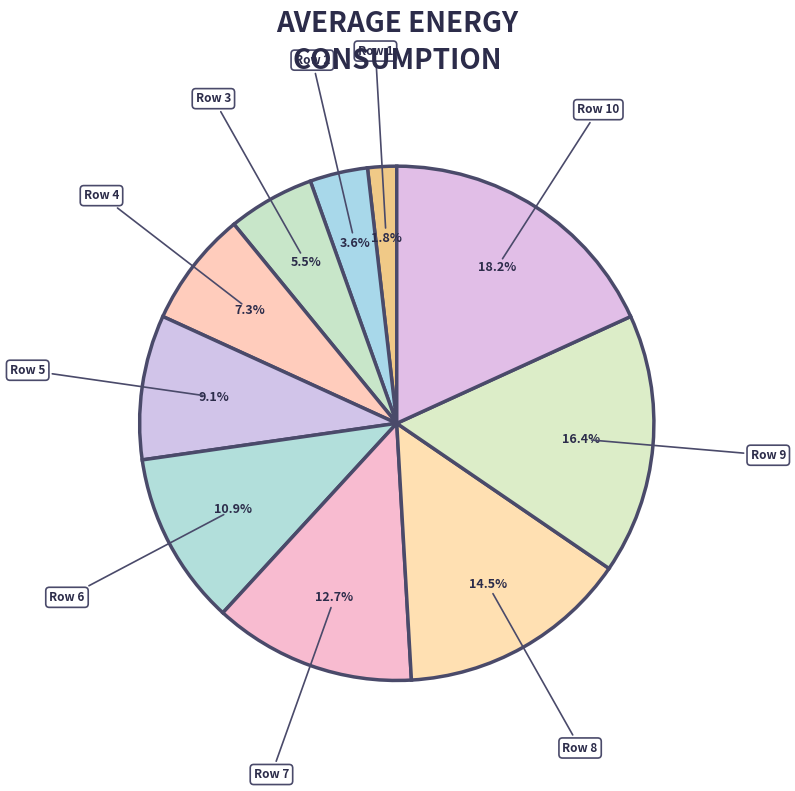

Does any single category account for the majority?

No